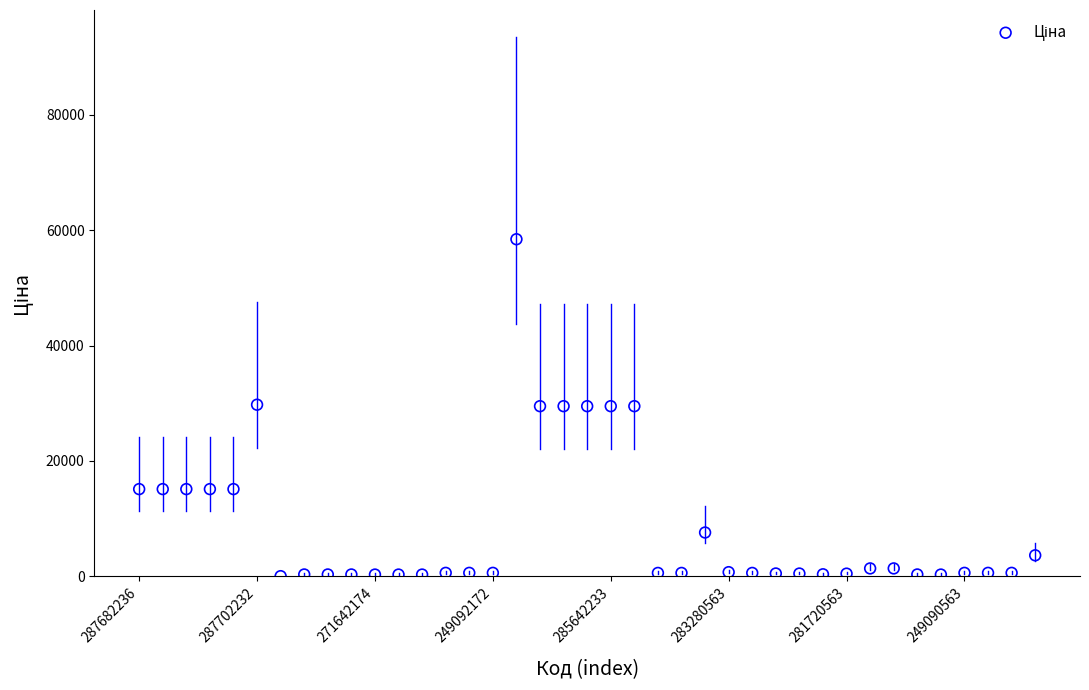

What is the range of Y values (max minus min)?

58394.5